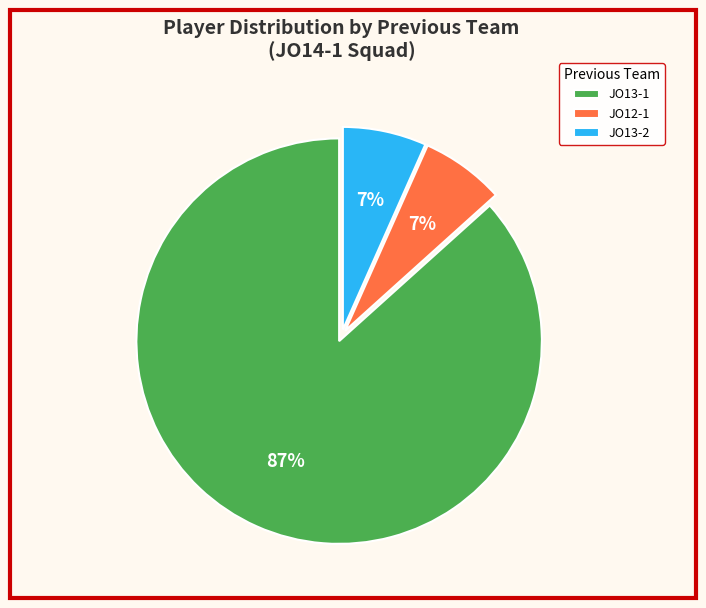

To the nearest percent, what percentage of the pie is JO12-1?

7%